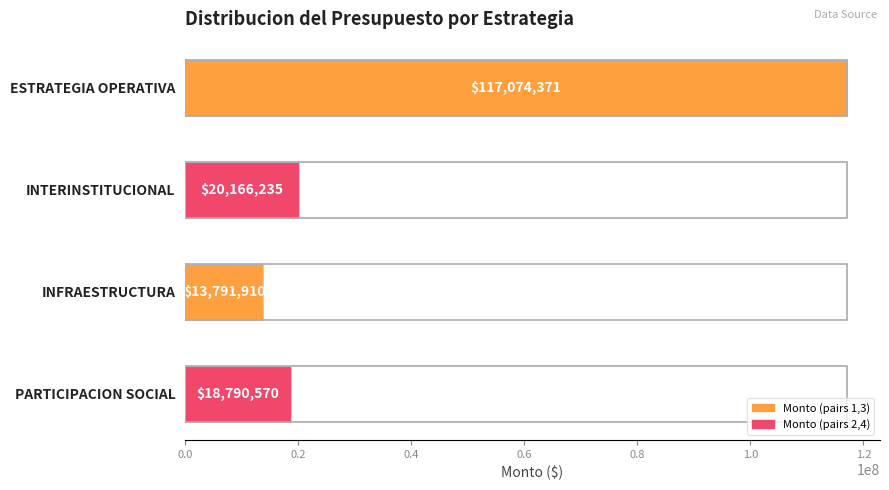

List the labels in order of value, smallest first.

INFRAESTRUCTURA, PARTICIPACION SOCIAL, INTERINSTITUCIONAL, ESTRATEGIA OPERATIVA